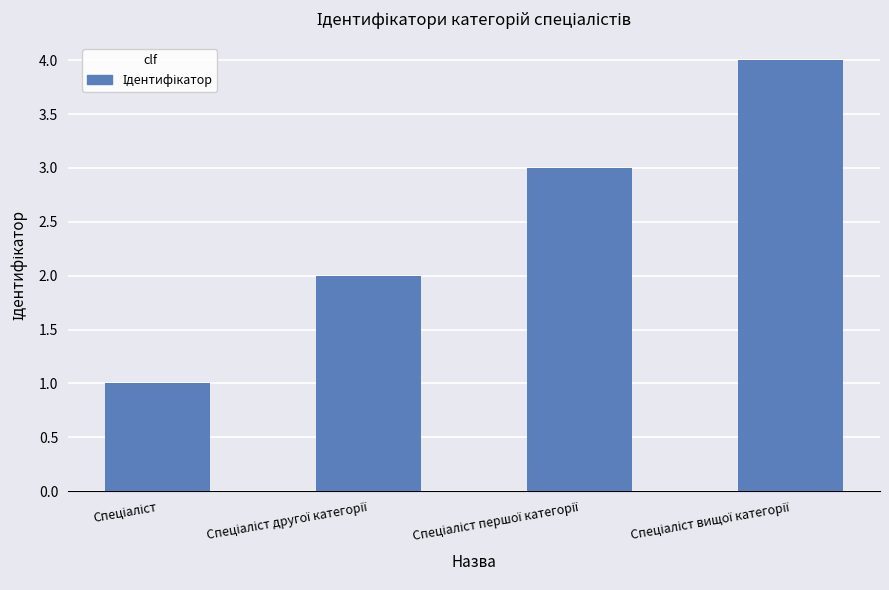

What is the difference between the maximum and minimum values?

3